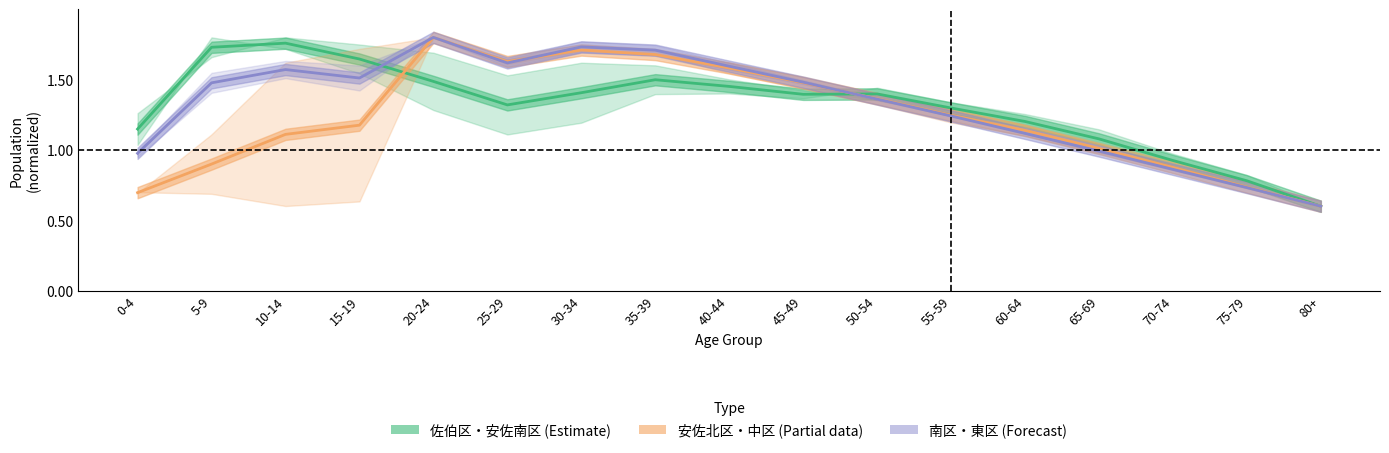

Which has a higher value, 70-74 or 5-9?

5-9